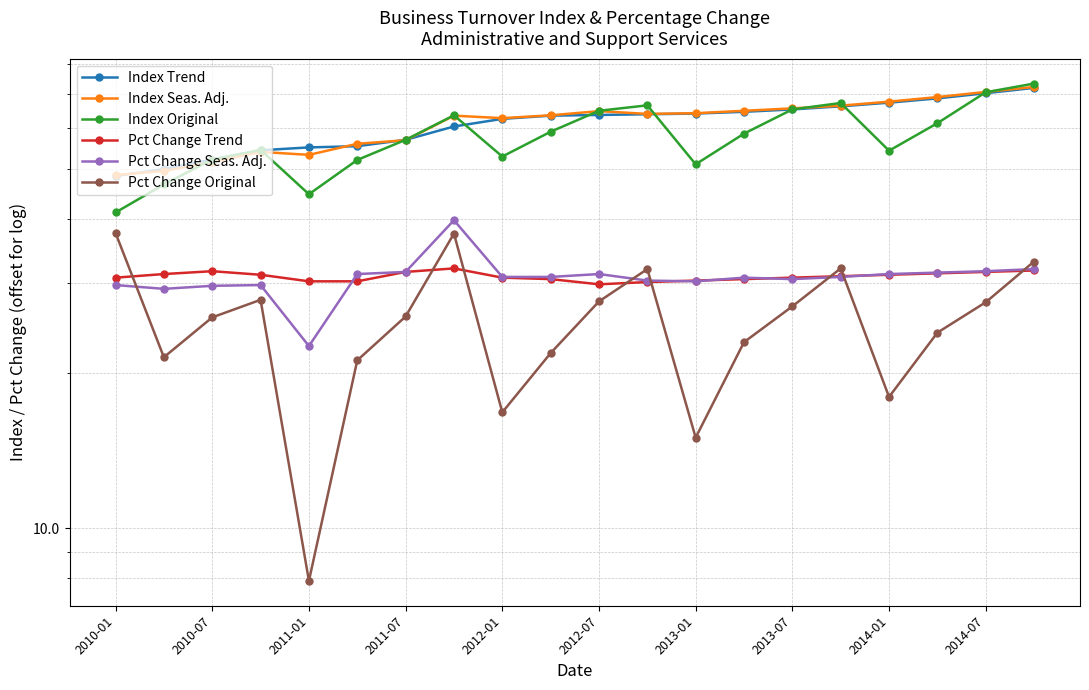

The Pct Change Original series shows 11.3 at 2011-01. True or false?

False